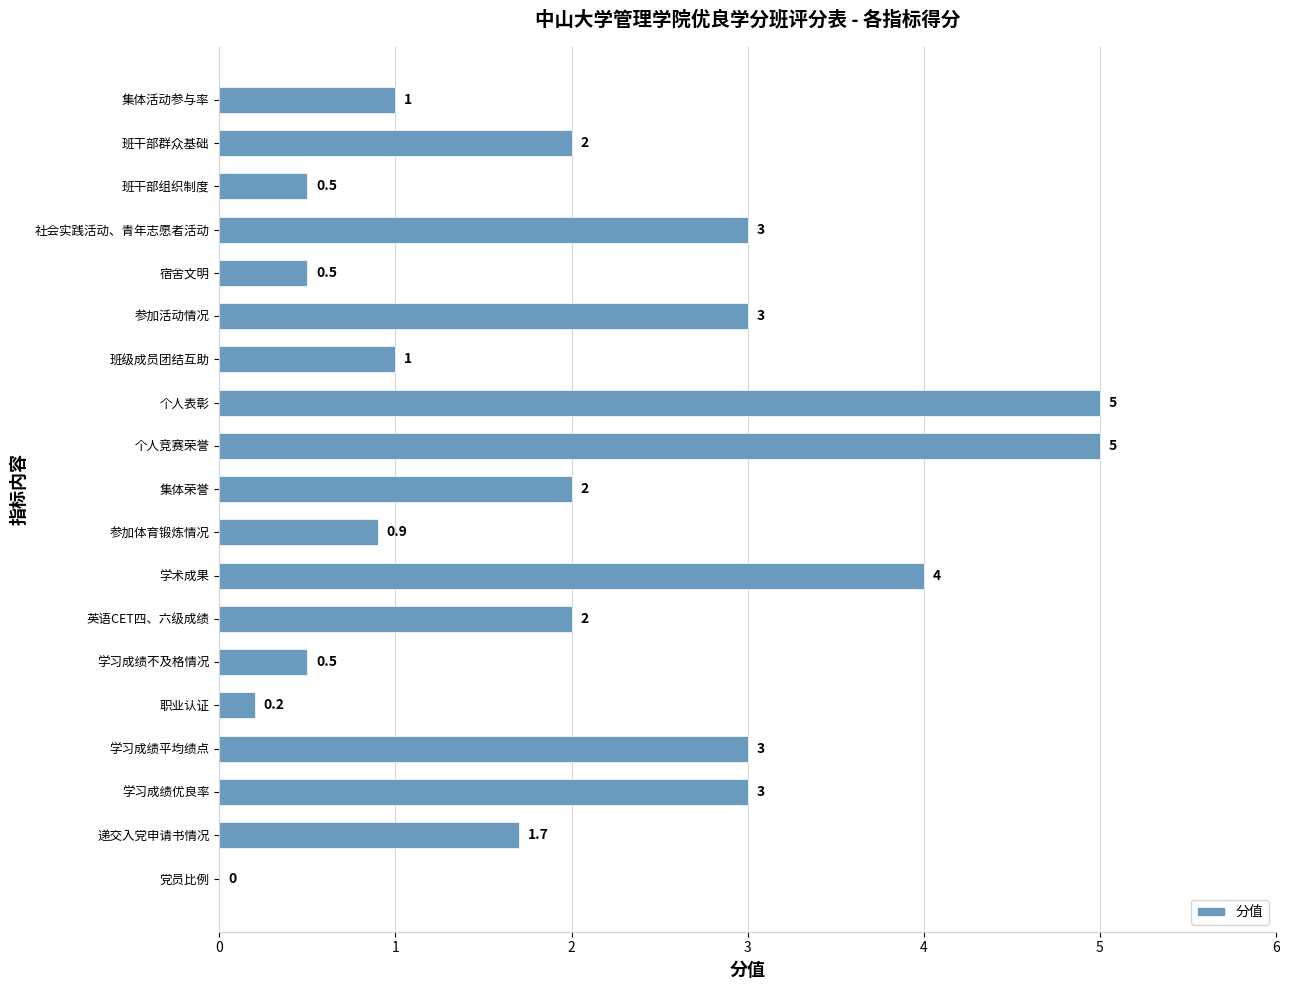

True or false: the data shows 3.0 at 参加活动情况.

True